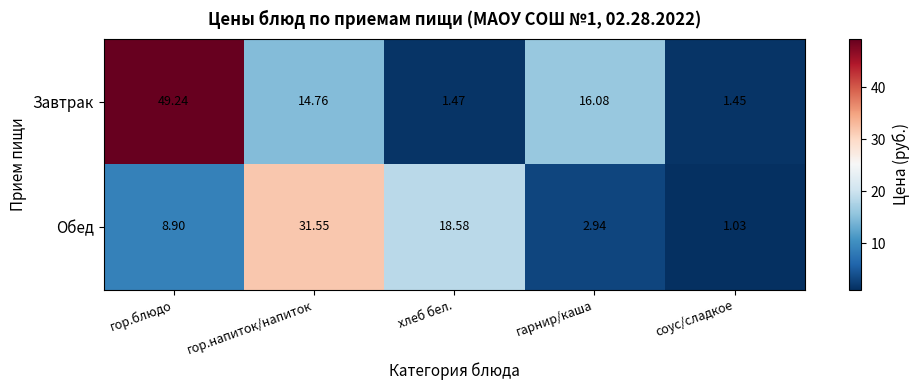

Which series changed the most between гор.напиток/напиток and соус/сладкое?

Обед